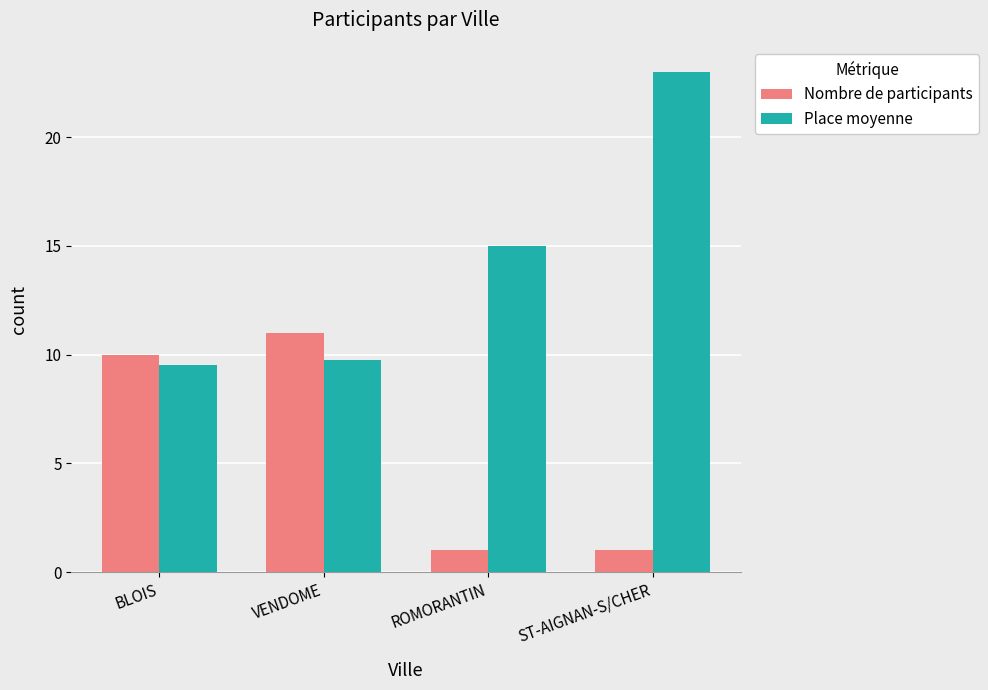

How many categories are shown in the chart?

4